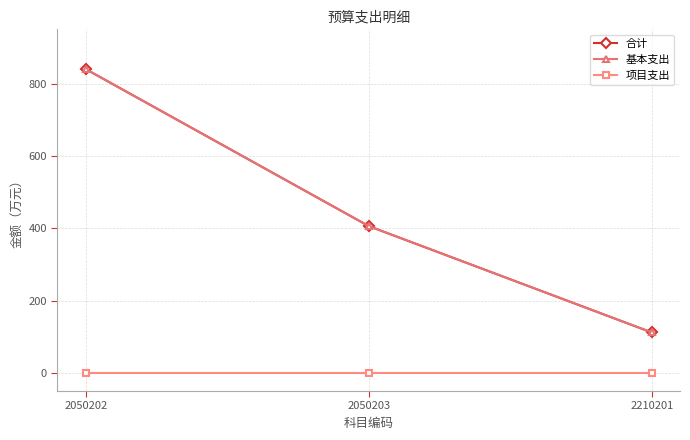

Does the chart have visible grid lines?

Yes